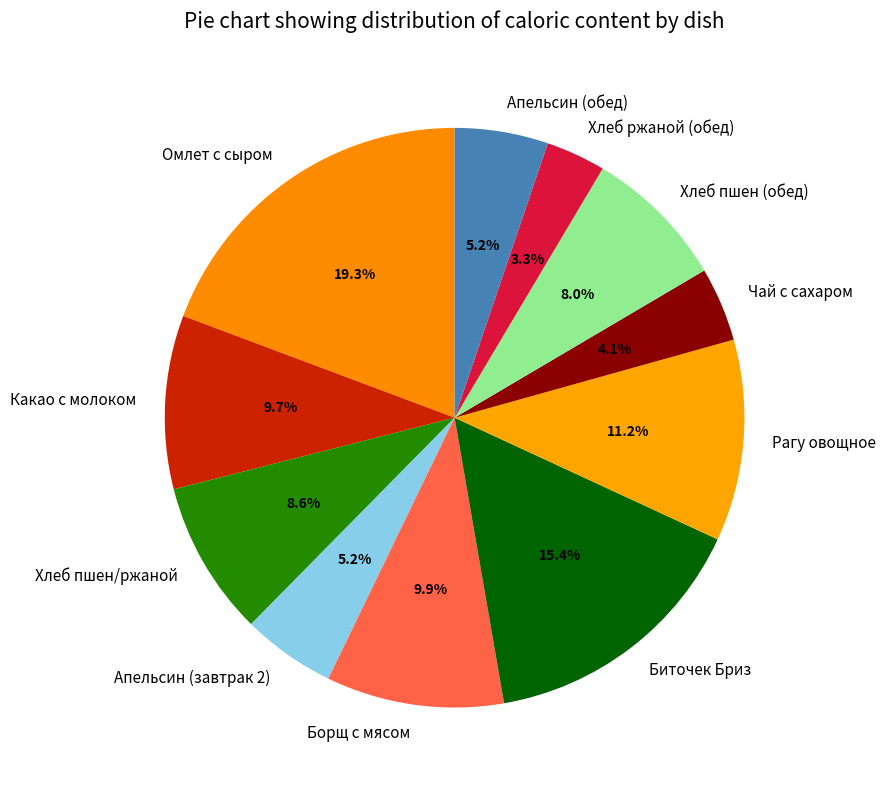

What percentage do Хлеб пшен/ржаной and Какао с молоком together represent?

18.3%